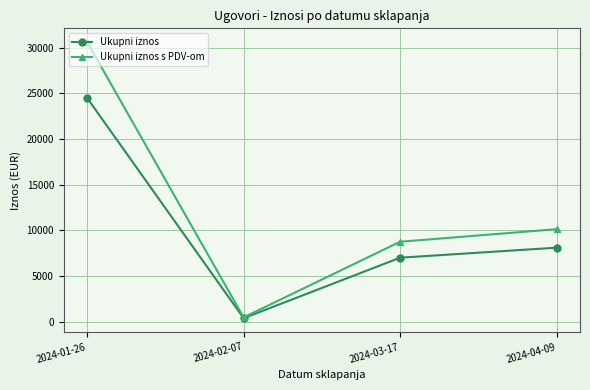

True or false: Ukupni iznos s PDV-om has more than 1 points higher than both neighbors.

False